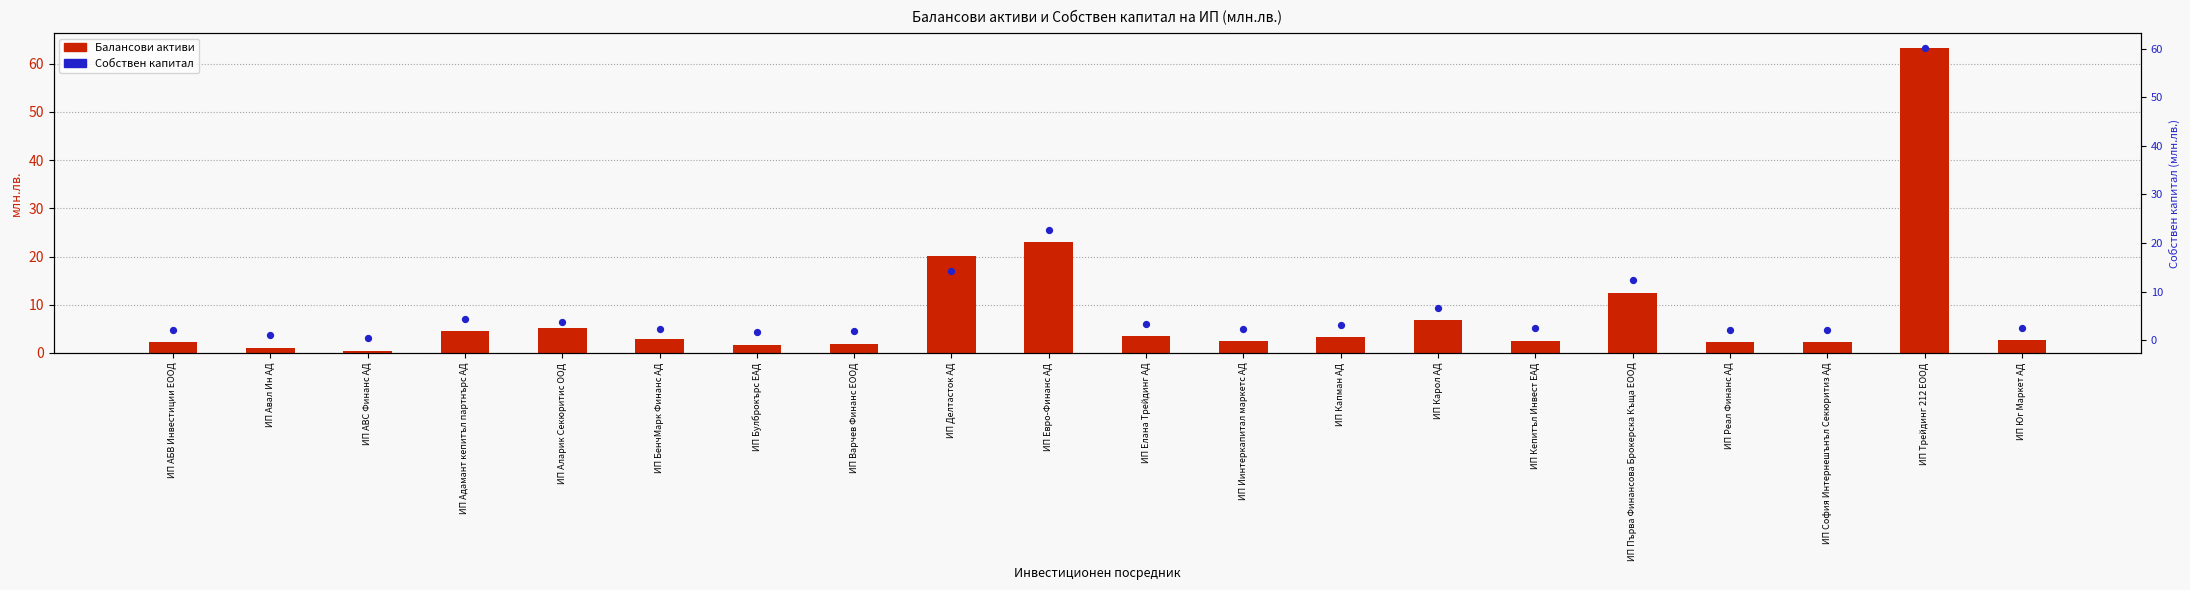

At how many categories does at least one series exceed 47?

1